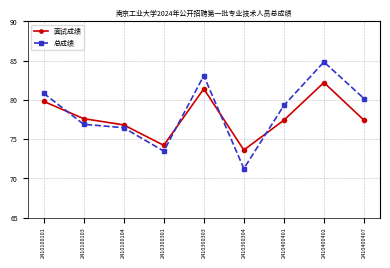

Reading left to right, list all the values displayed in this chart.

面试成绩: 79.8	77.6	76.8	74.2	81.4	73.6	77.4	82.2	77.4
总成绩: 80.8	76.9	76.4	73.5	83.1	71.2	79.3	84.8	80.2